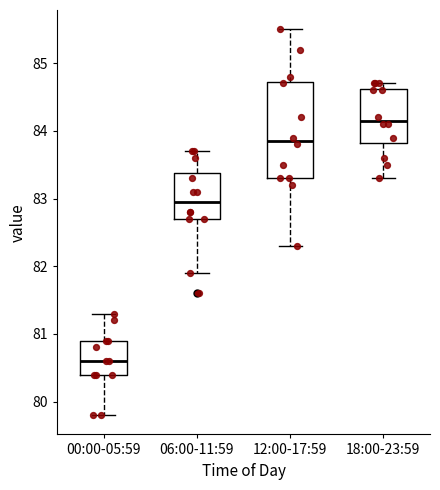

Which box is the tallest, from its lower edge to its upper edge?

12:00-17:59